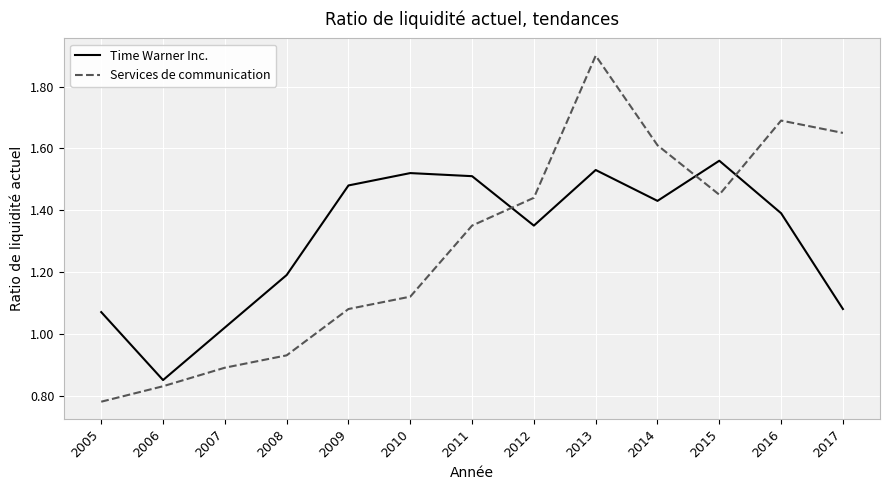

Between 2015 and 2017, which series saw the biggest shift?

Time Warner Inc.